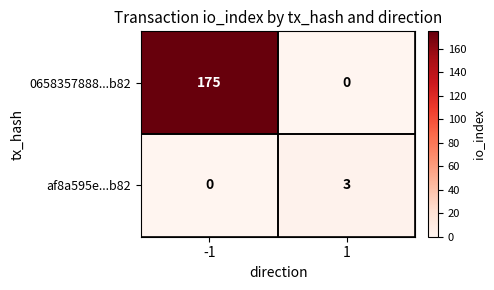

Which series changed the most between -1 and 1?

0658357888...b82